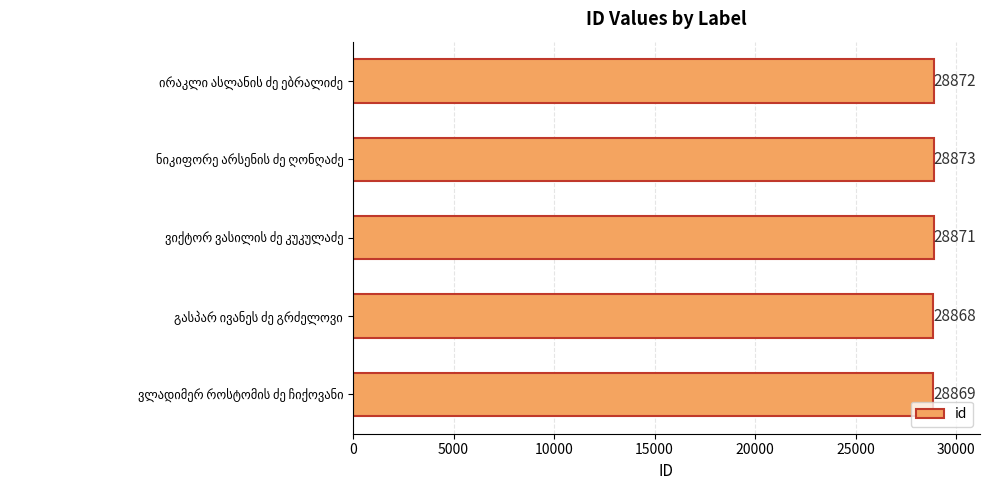

What is the smallest value displayed?

28868